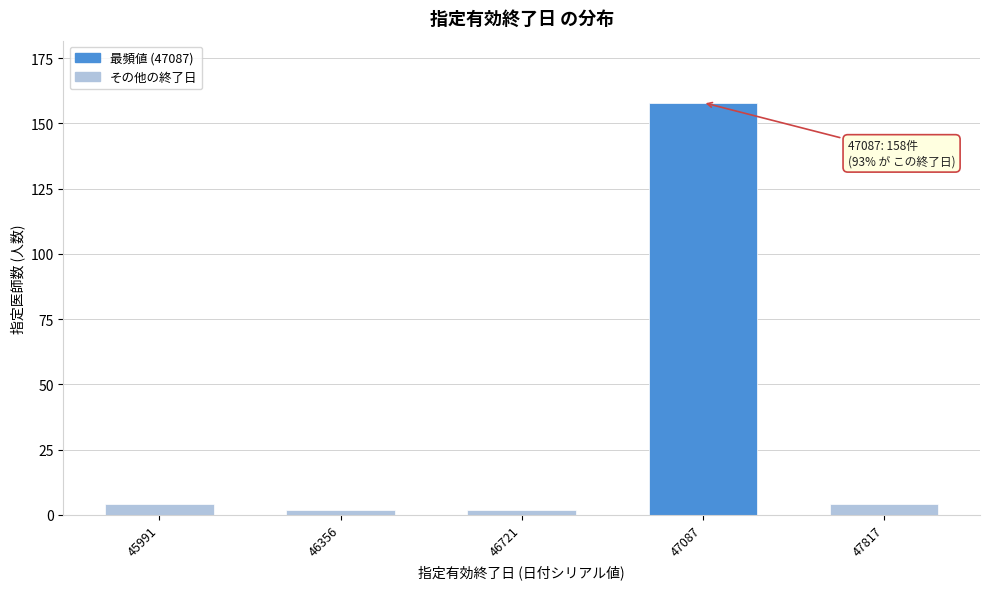

Reading left to right, transcribe all the data shown in this chart.

45991=4	46356=2	46721=2	47087=158	47817=4